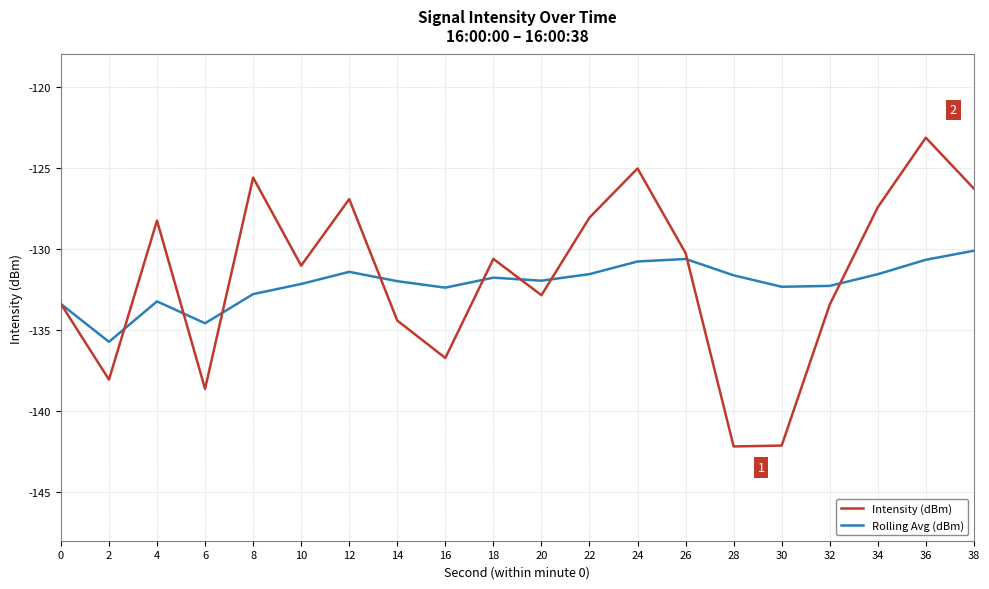

Rank the series by their maximum value, from lowest to highest.

Rolling Avg (dBm), Intensity (dBm)